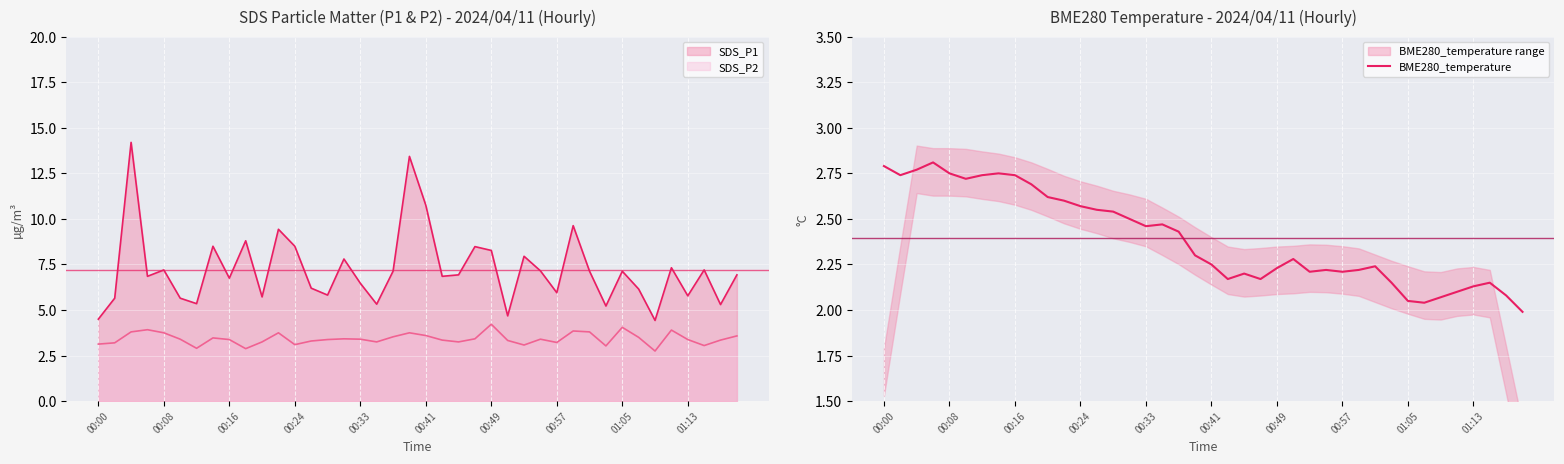

How many interior local valleys (lower than both neighbors) does the data have?

8